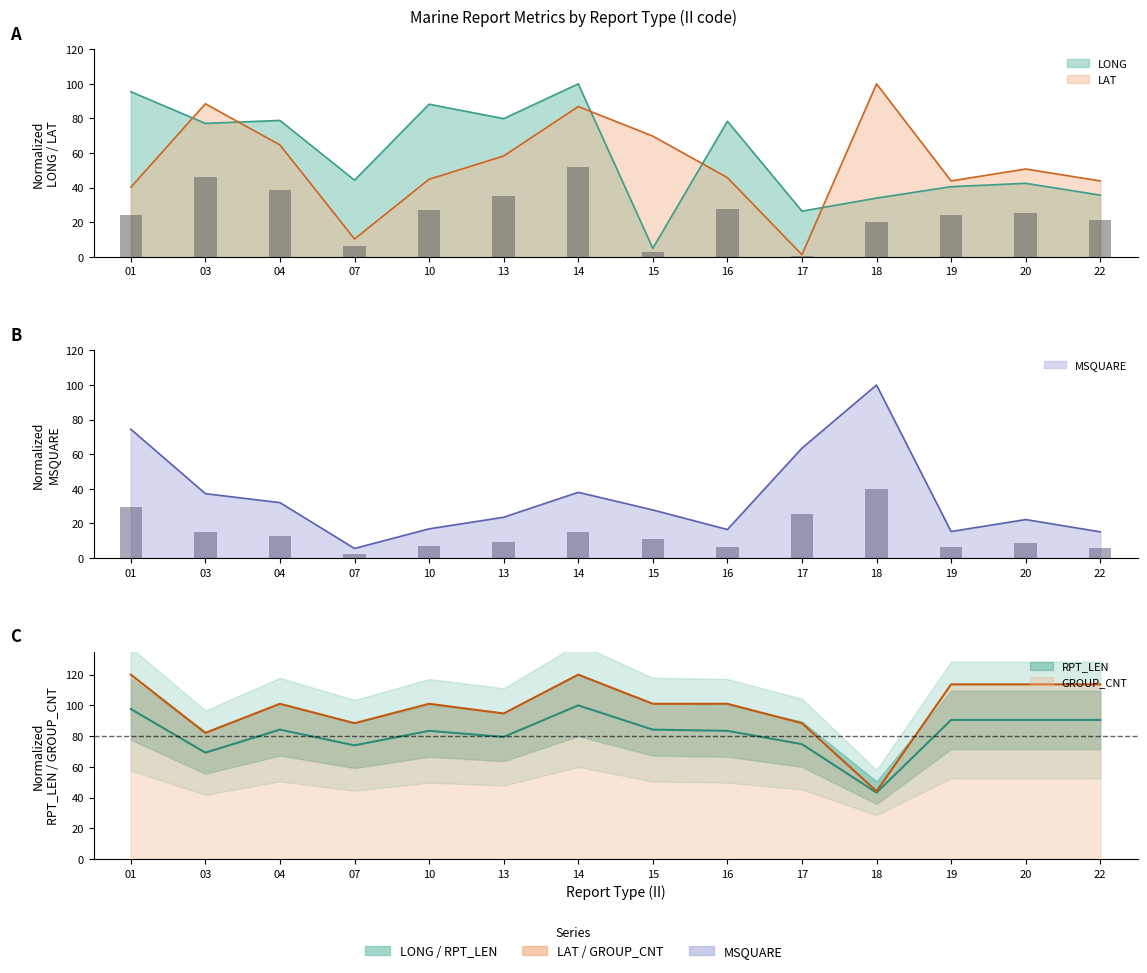

Which category has the highest value in the GROUP_CNT_mean series?

01